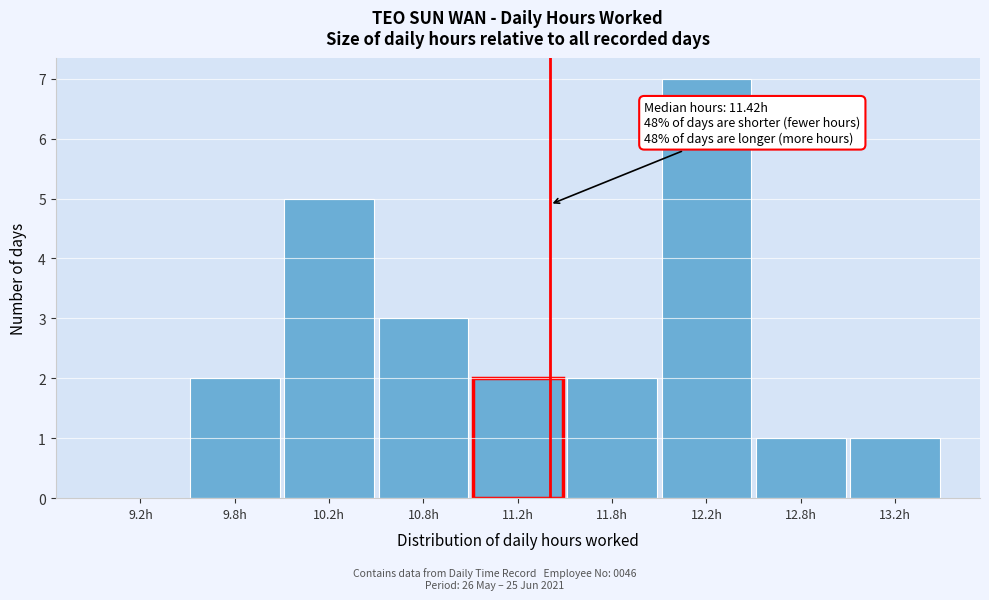

Reading left to right, extract all data points from this chart.

9.2h=0	9.8h=2	10.2h=5	10.8h=3	11.2h=2	11.8h=2	12.2h=7	12.8h=1	13.2h=1